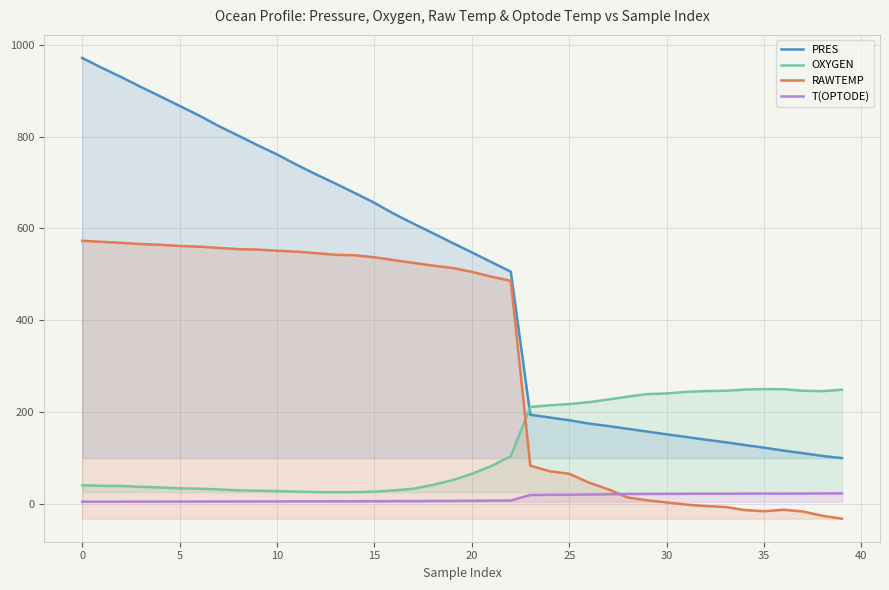

What is the value of the OXYGEN point at the 24th from the left?

210.6